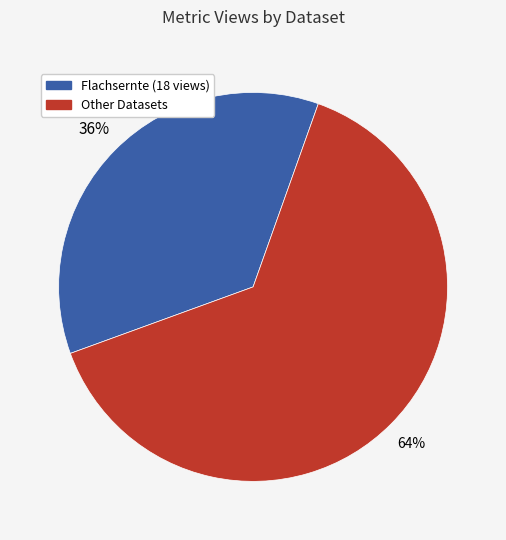

To the nearest percent, what is the average slice percentage?

50%